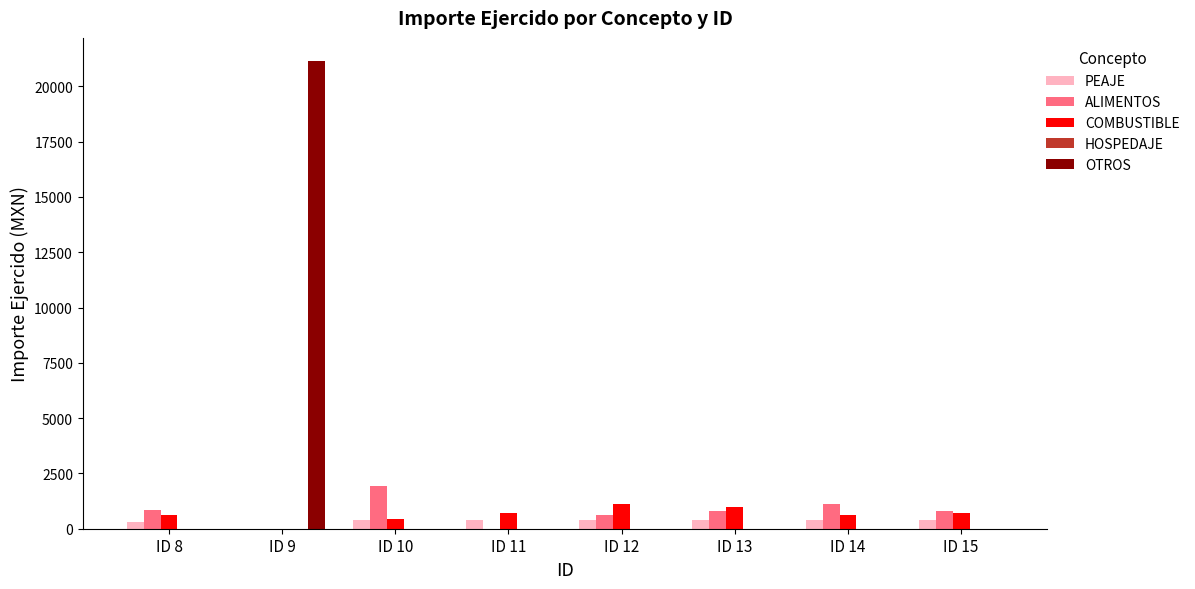

How many categories are shown in the chart?

8